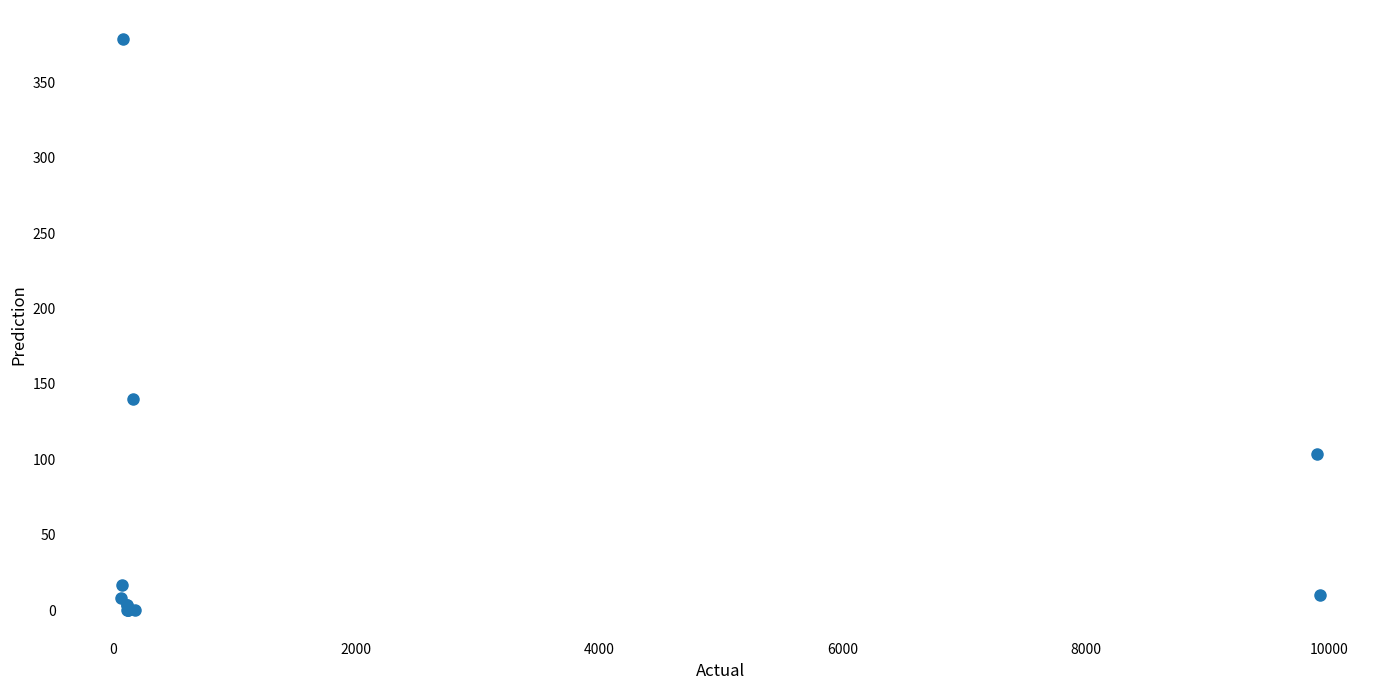

What Y value in the scatter plot is closest to 189?

140.0